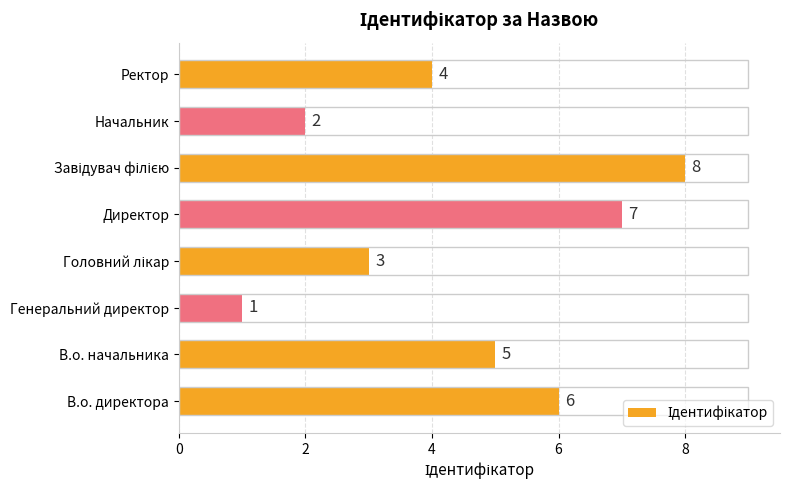

The chart shows a value of 3 at Директор. True or false?

False